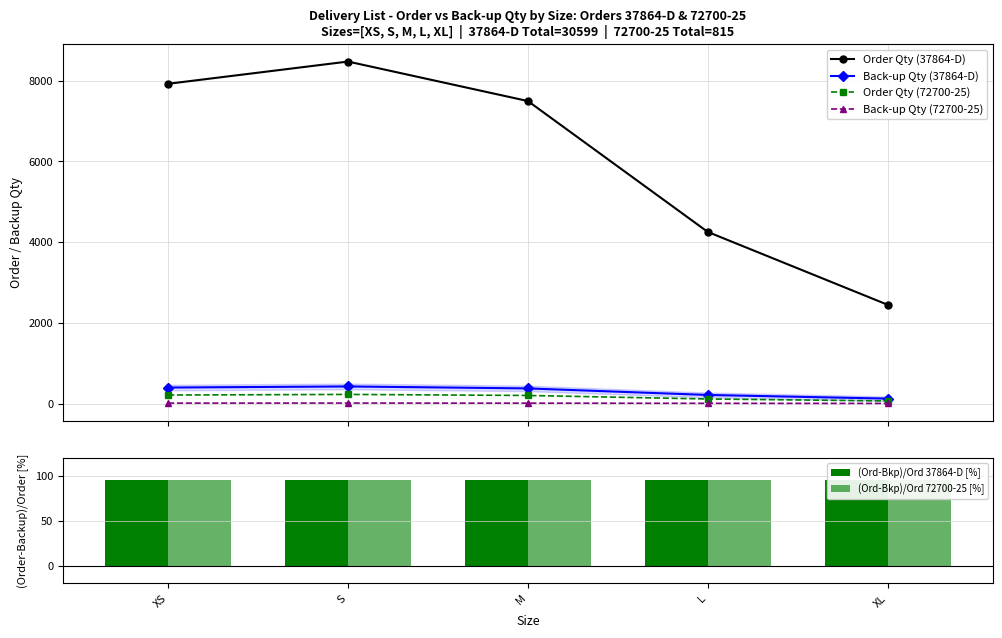

Which series changed the most between XS and M?

Order Qty (37864-D)